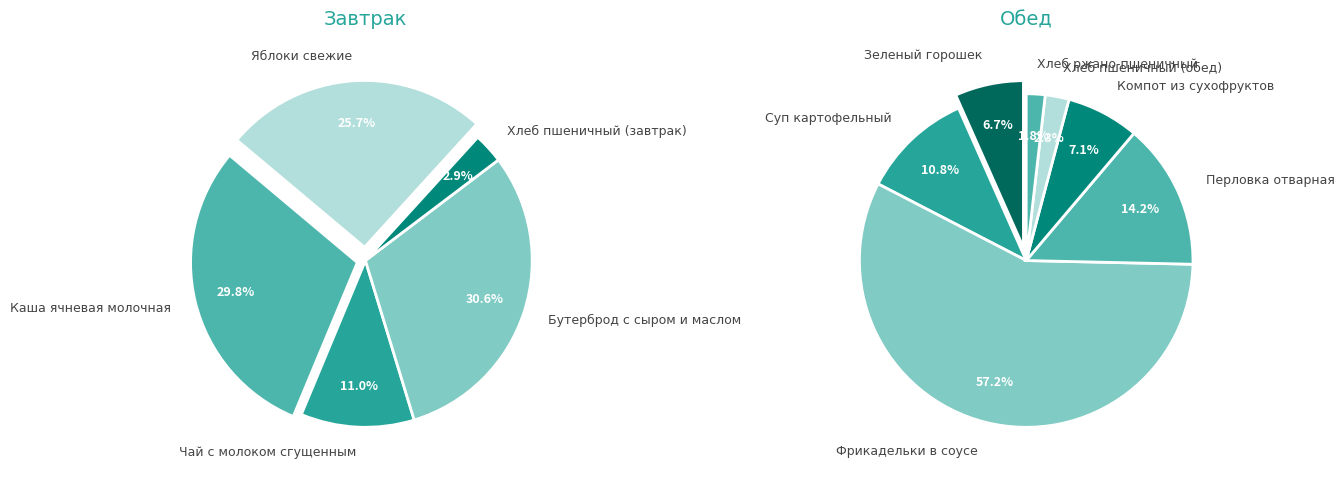

Which category has the smallest portion of the pie?

Хлеб ржано-пшеничный